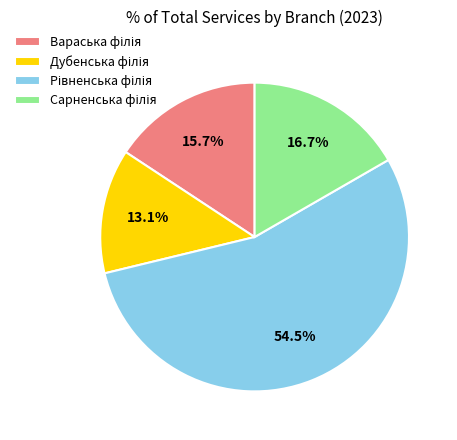

Is there any slice that represents more than half of the pie?

Yes